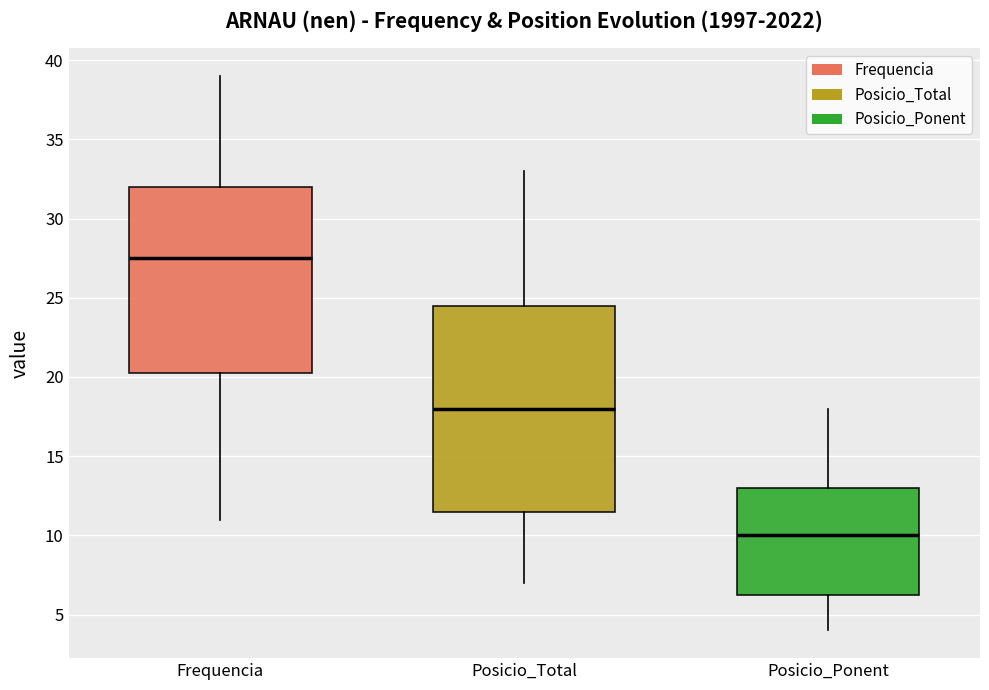

Which box is the tallest, from its lower edge to its upper edge?

Posicio_Total